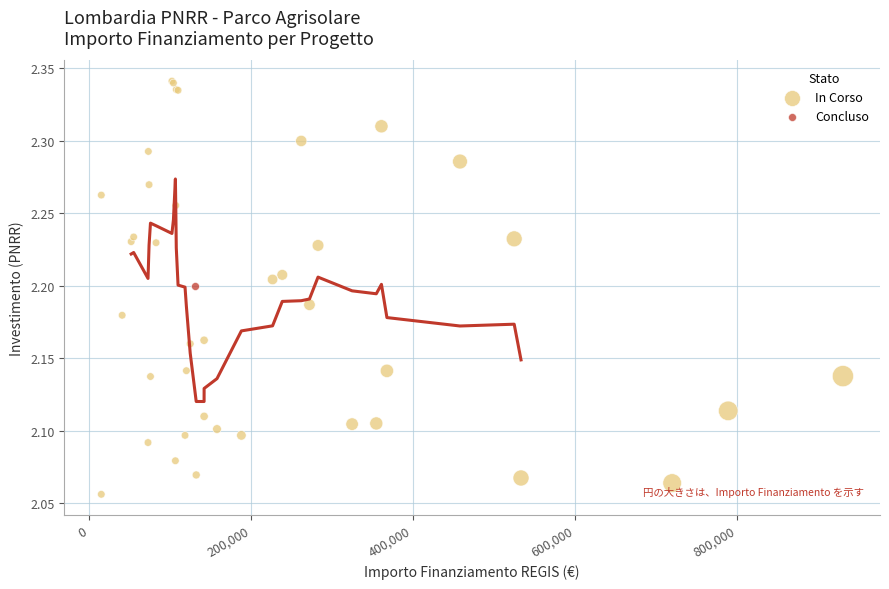

What are all the series names shown in the legend?

In Corso, Concluso